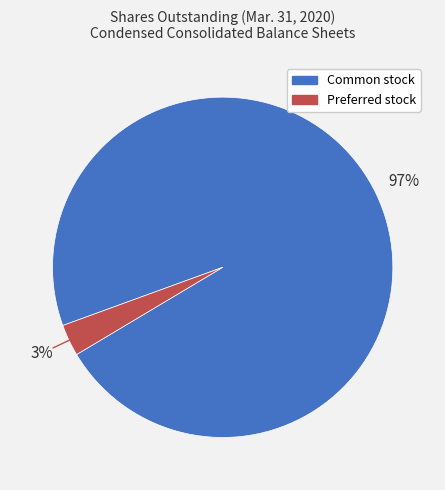

To the nearest percent, what is the difference between the largest and smallest slice percentages?

94%